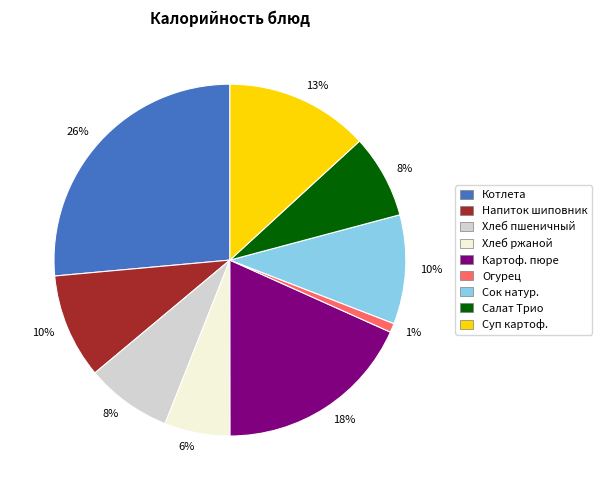

Is there any slice that represents more than half of the pie?

No